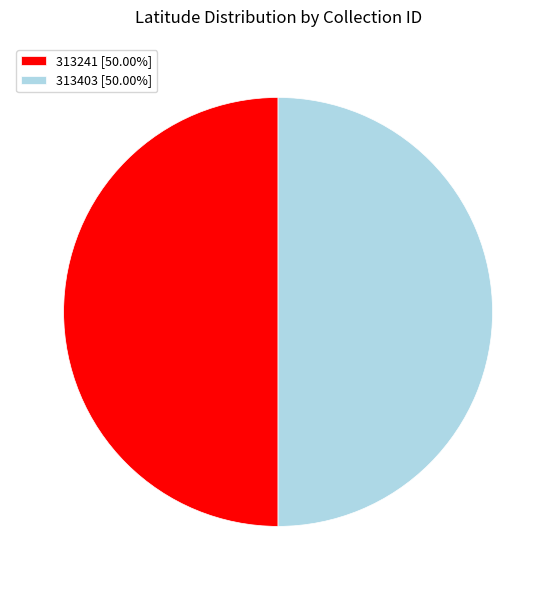

What is the ratio of the value at 313403 [50.00%] to the value at 313241 [50.00%]?

1.0